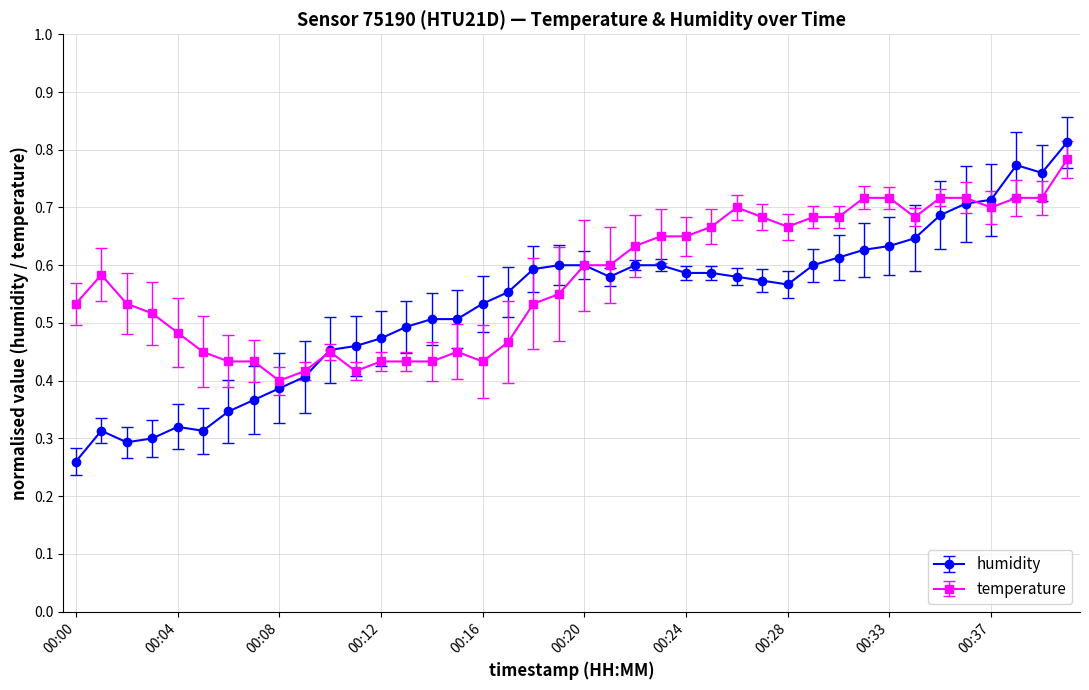

Which series has the largest total across all categories?

temperature